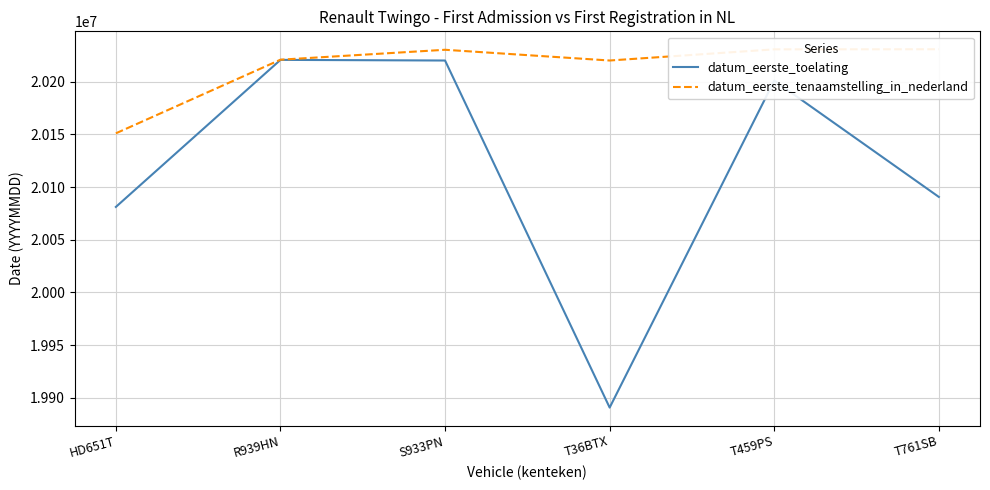

Which category has the highest value in the datum_eerste_tenaamstelling_in_nederland series?

T761SB